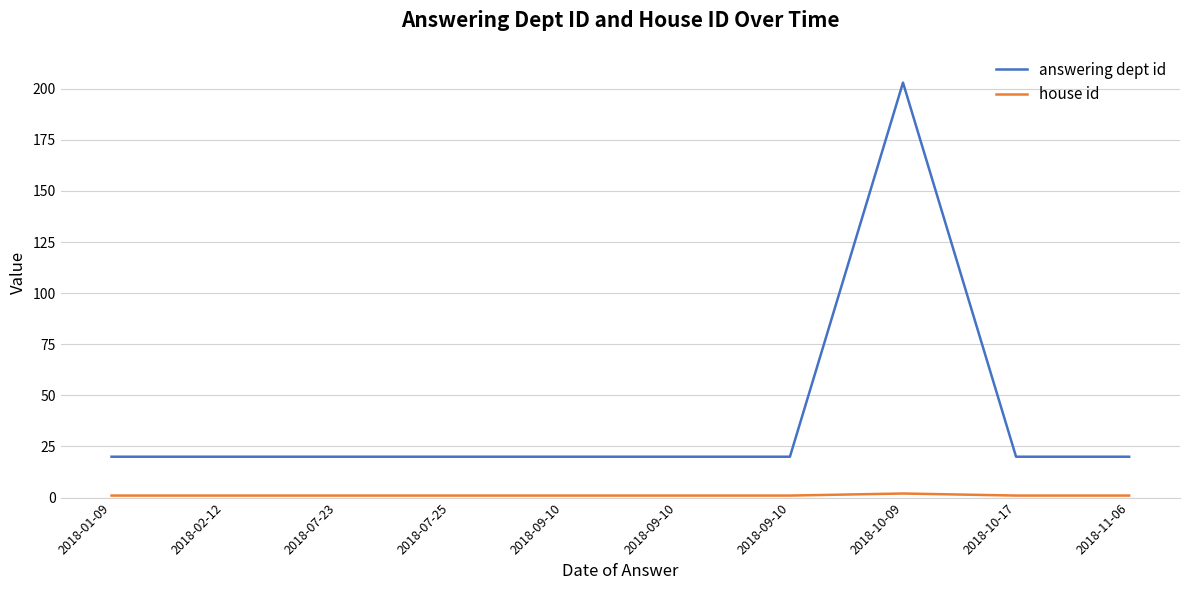

Which label corresponds to the smallest value in the chart?

2018-01-09